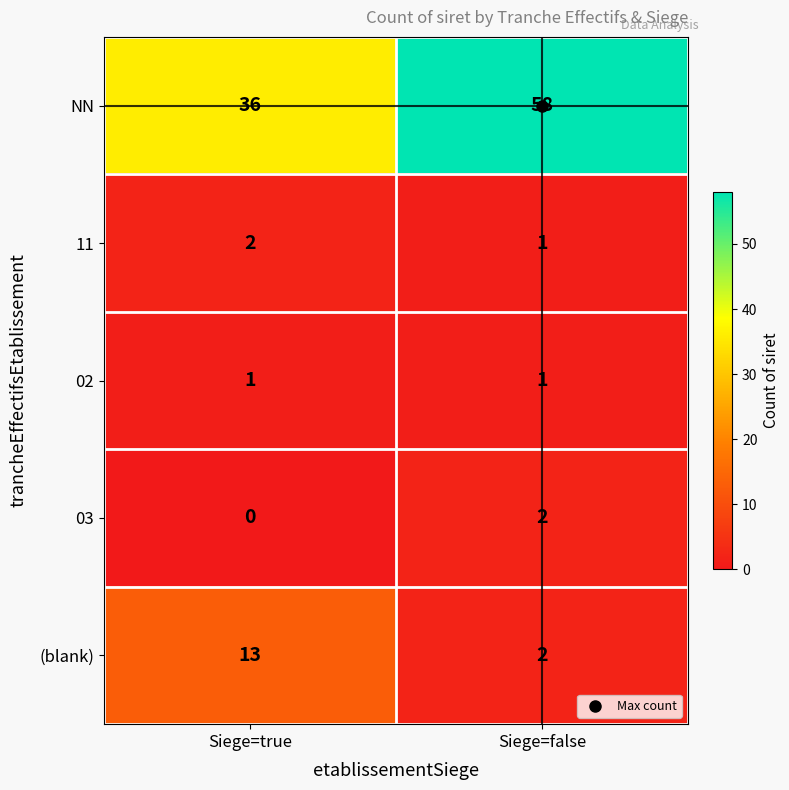

At which category does the chart reach its peak across all series?

Siege=false